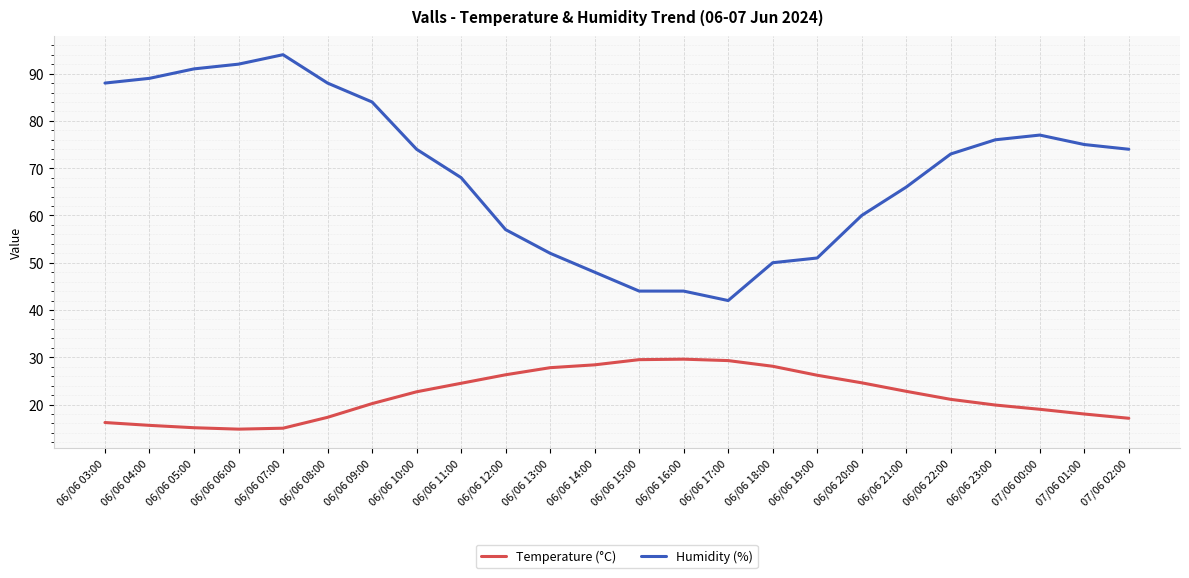

In Temperature (°C), how many points are higher than both neighbors (excluding endpoints)?

1